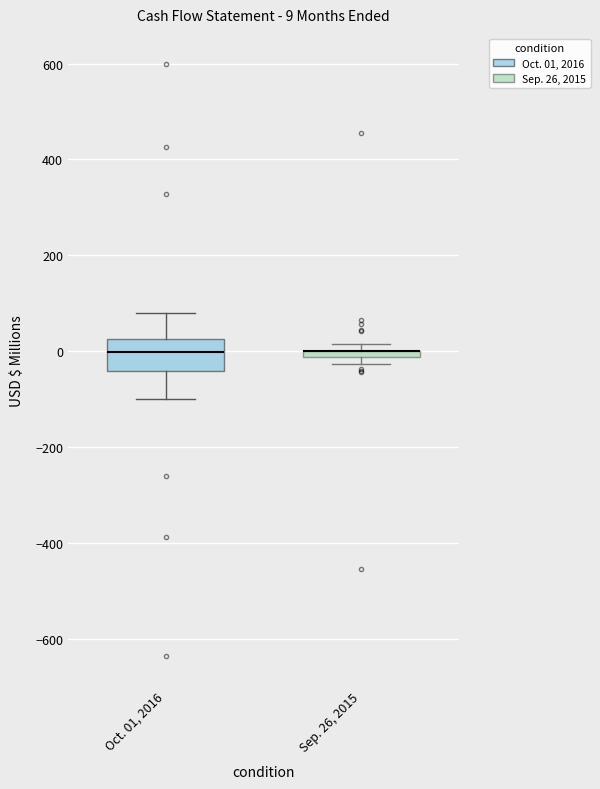

Which box is the tallest, from its lower edge to its upper edge?

Oct. 01, 2016